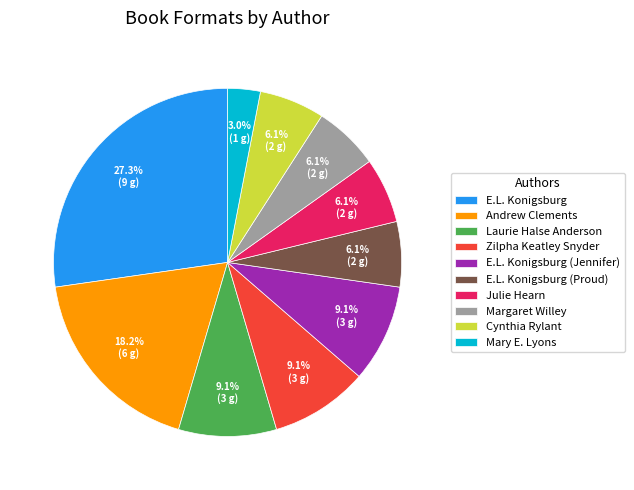

Approximately how many times larger is the value at Laurie Halse Anderson compared to E.L. Konigsburg?

0.3